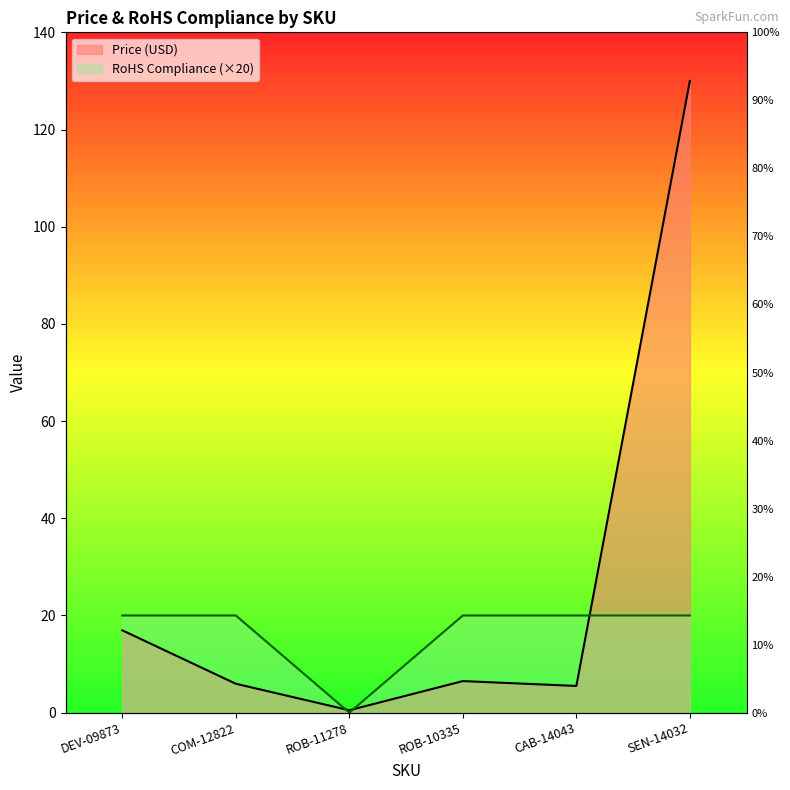

True or false: RoHS Compliance has more than 0 points higher than both neighbors.

False